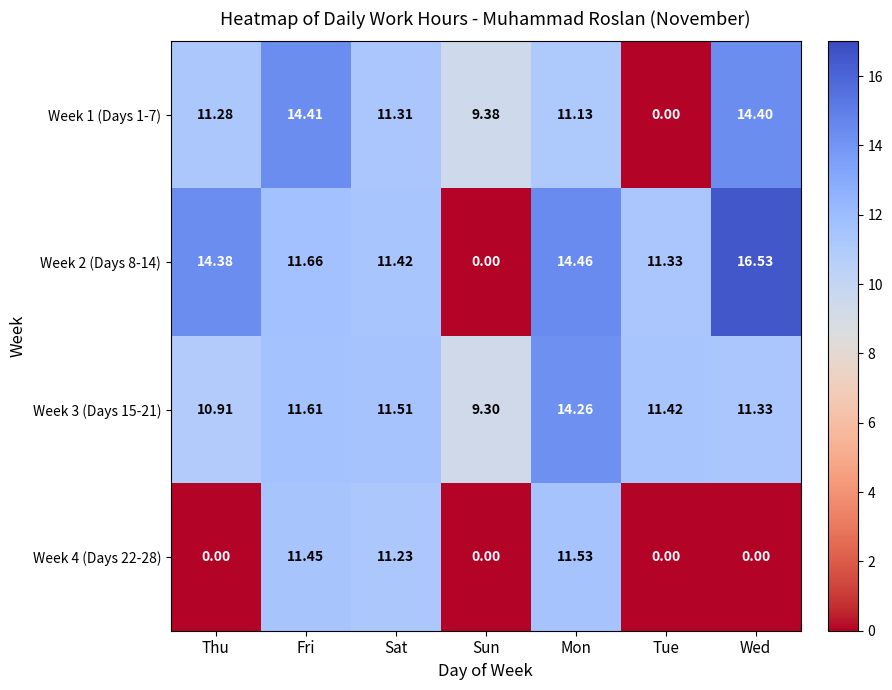

At which category is the sum across all series the highest?

Mon